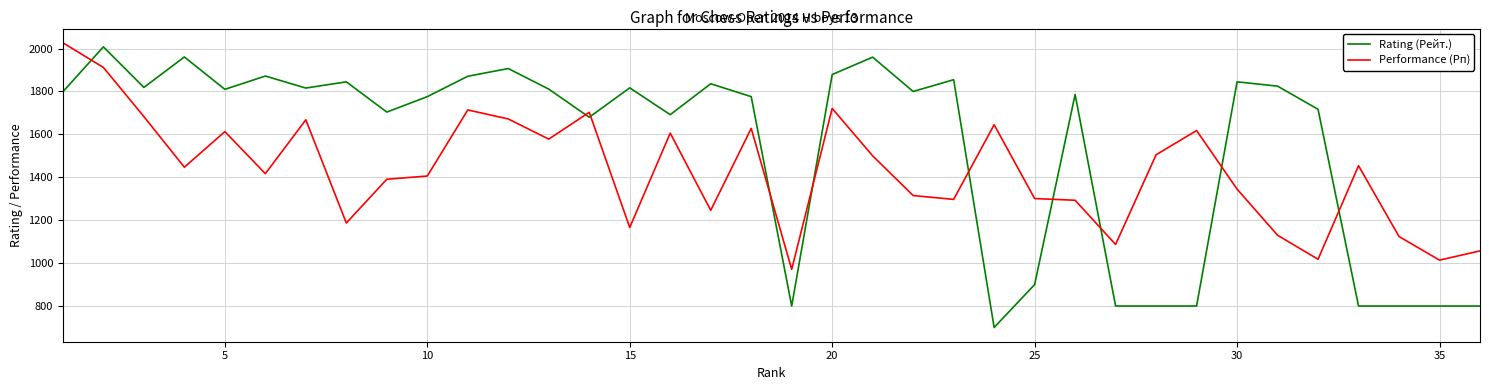

What is the average value of the Rating (Рейт.) series?

1541